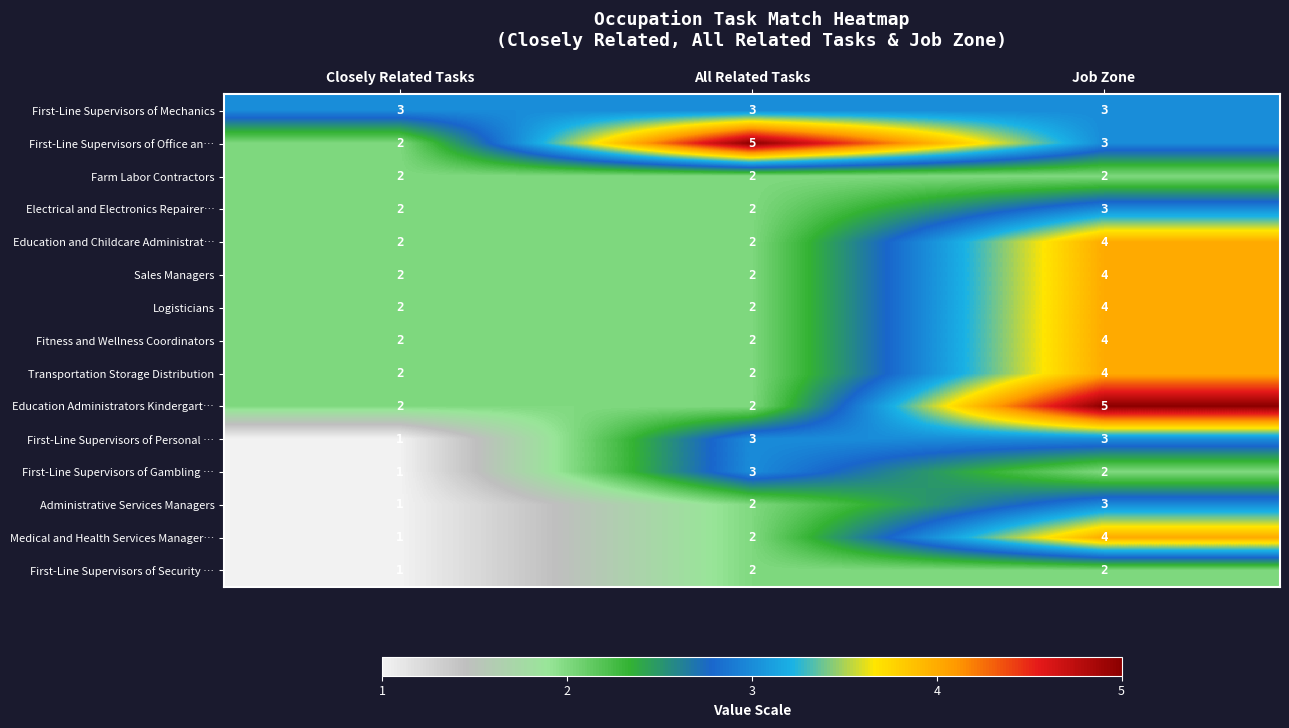

What is the sum of all Fitness and Wellness Coordinators values?

8